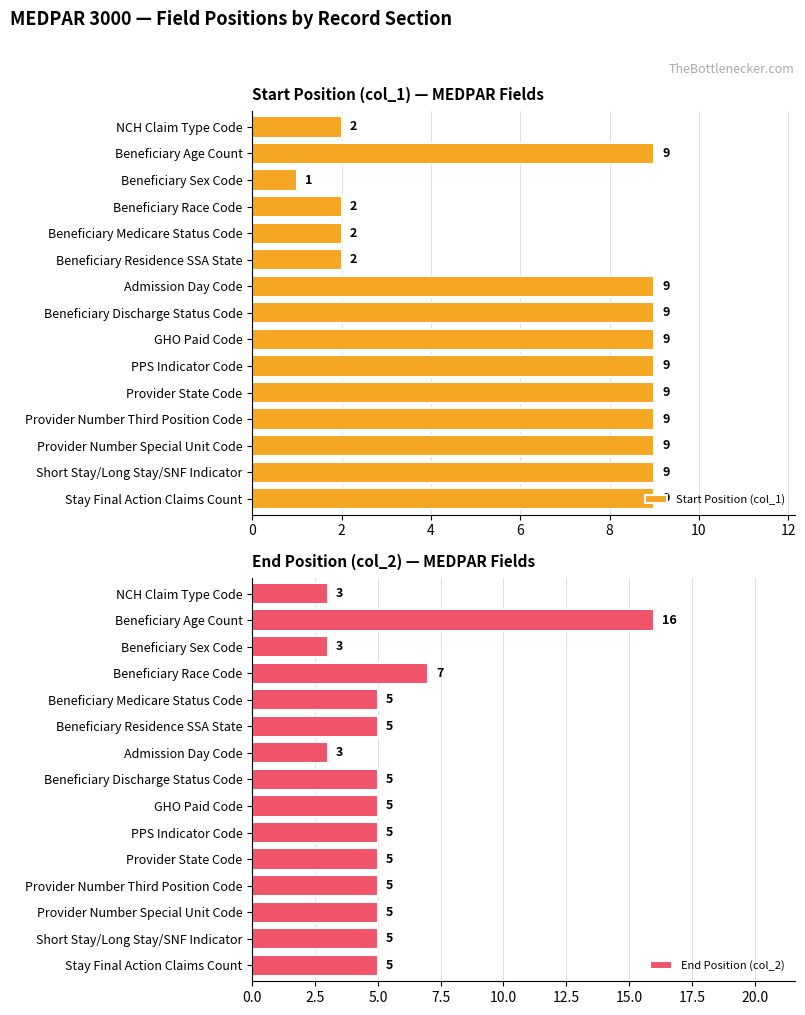

How many bars are there in total?

30